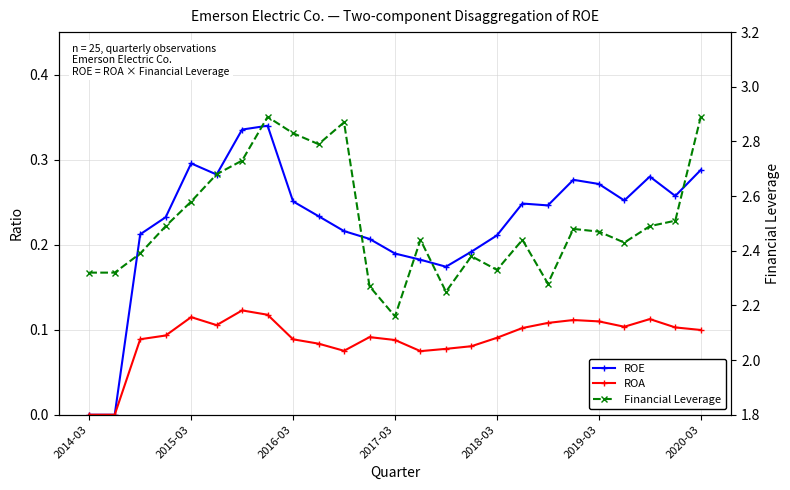

What is the difference between the maximum and minimum values in the ROA series?

0.1